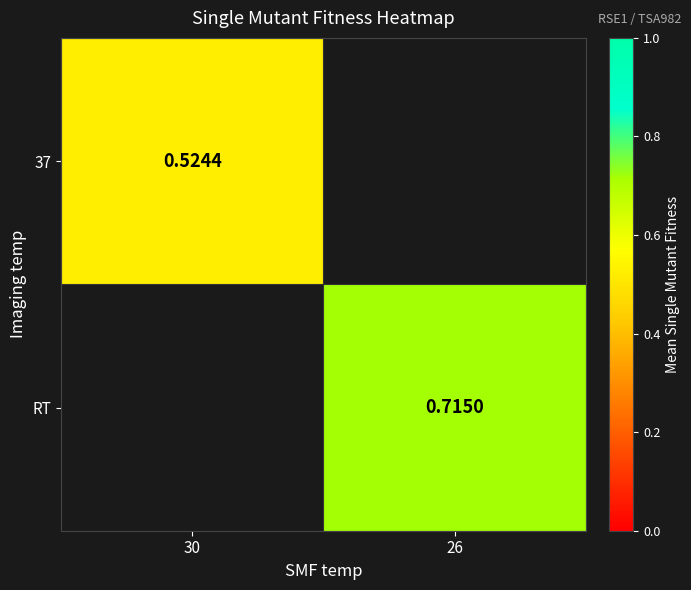

At which category does the chart reach its peak across all series?

26